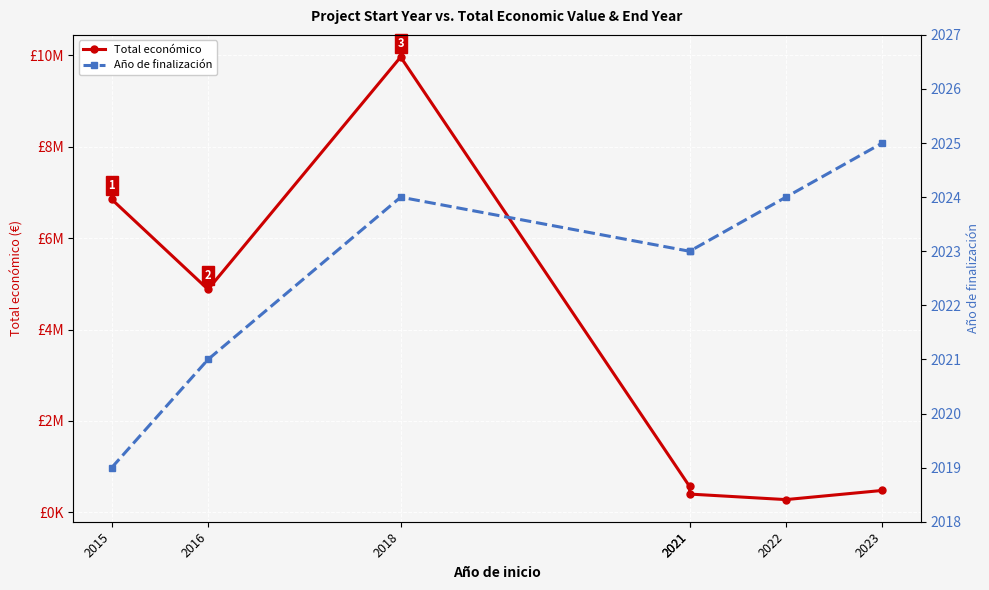

What is the value of the Total económico point at the 4th from the left?

567924